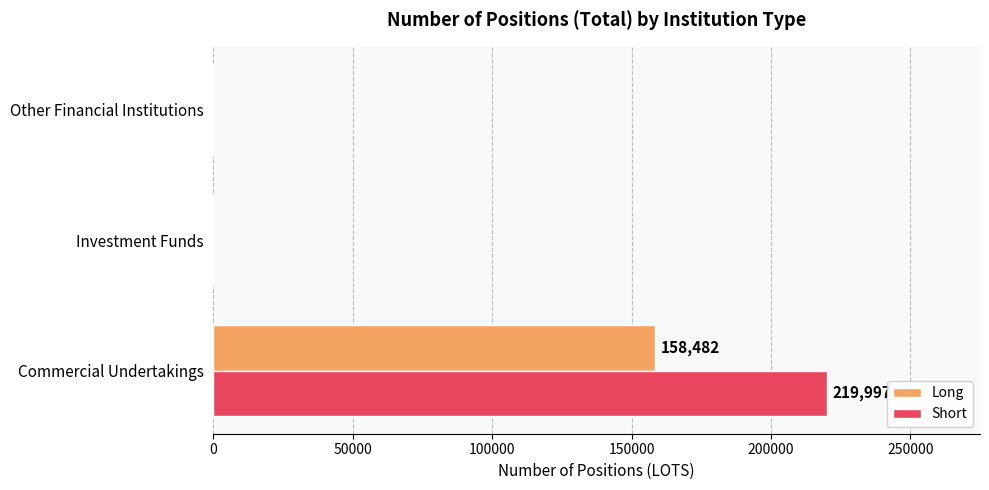

Between Commercial Undertakings and Other Financial Institutions, which series saw the biggest shift?

Short